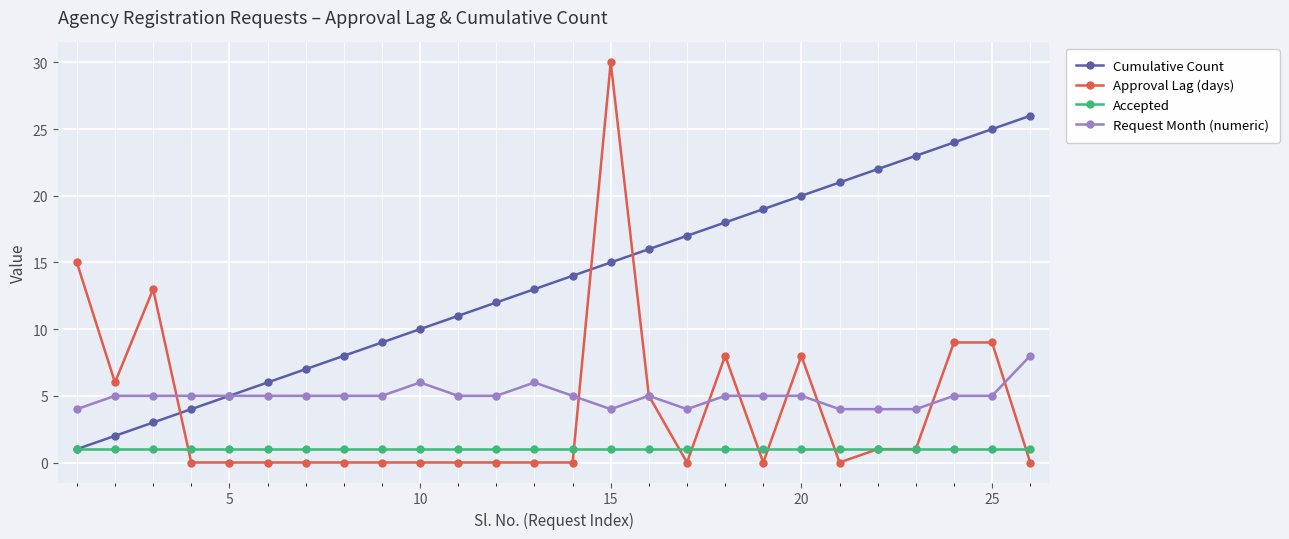

What is the maximum value for Cumulative Count?

26